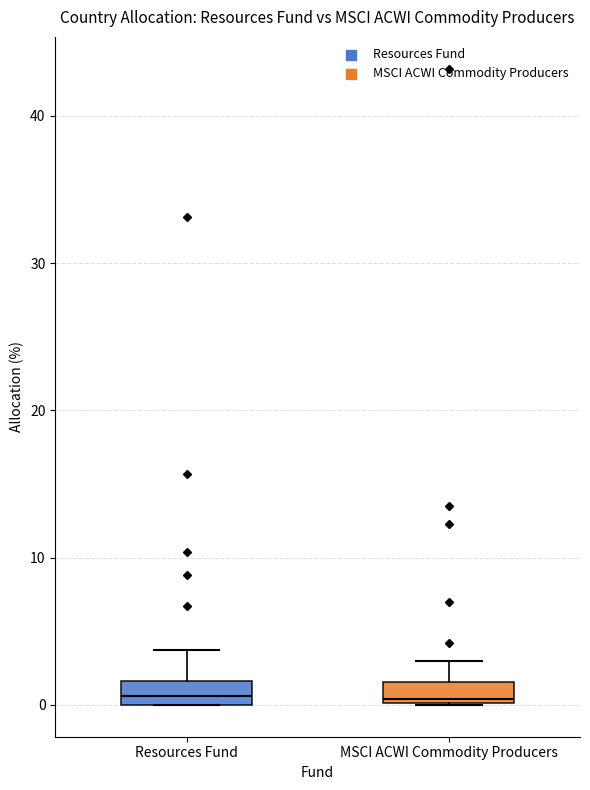

Where does the median line of the box for Resources Fund sit on the y-axis? The values are not printed on the chart, so give them approximately, as read against the axis.

1